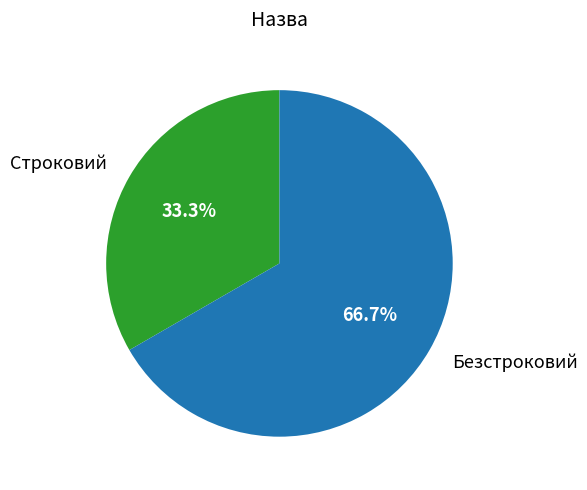

How many slices are in this pie chart?

2